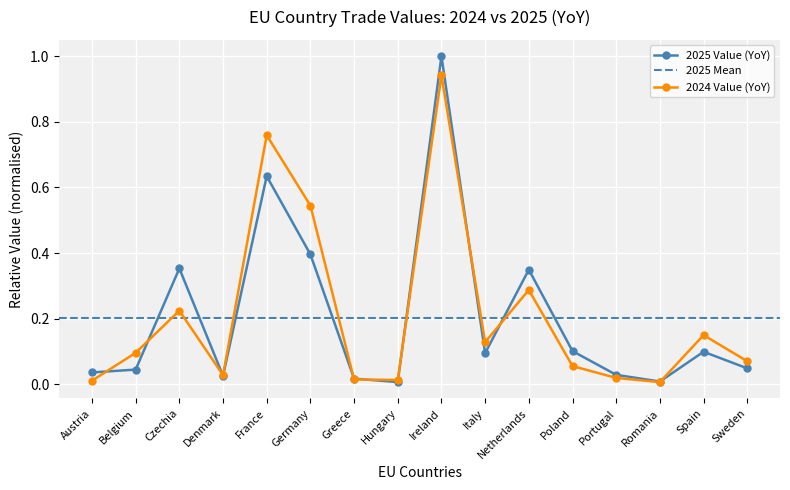

In 2025 Value (YoY), how many points are lower than both neighbors (excluding endpoints)?

4